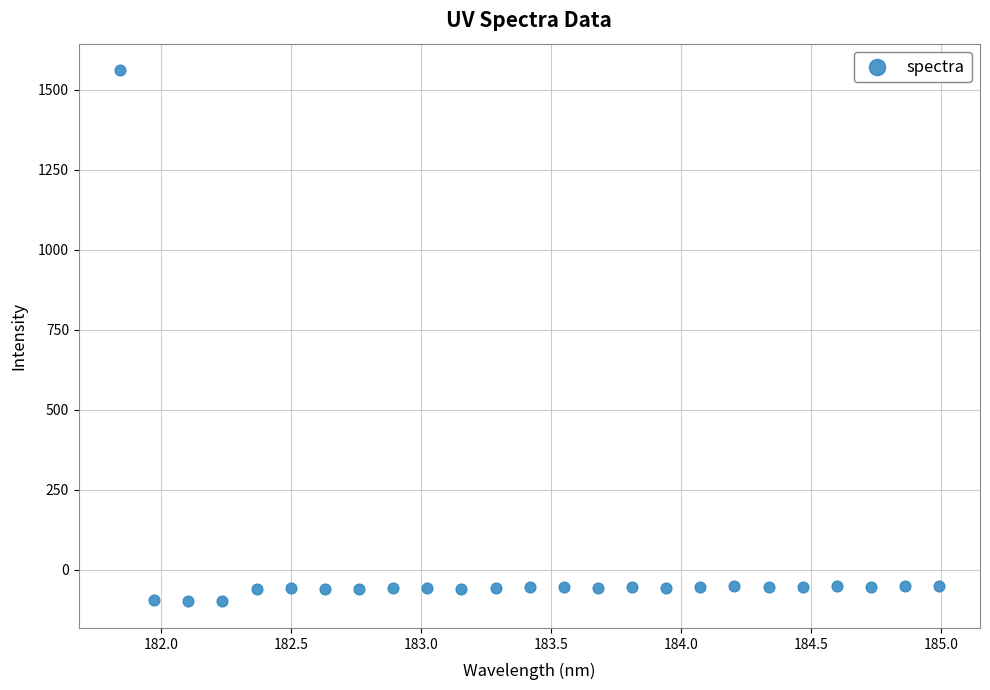

What is the range of X values (max minus min)?

3.1